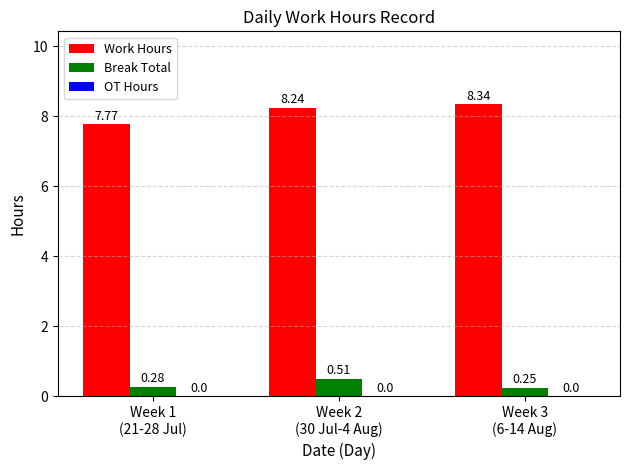

How many values in the Work Hours series exceed 8?

2